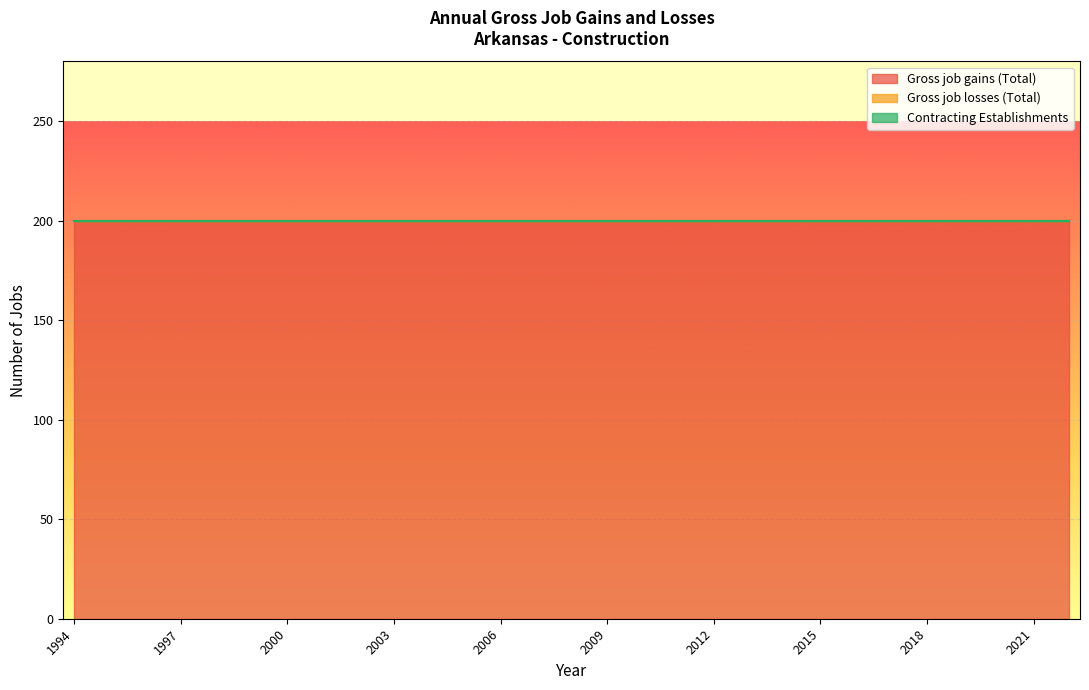

Reading left to right, extract all data points from this chart.

Gross job gains (Total): 200	200	200	200	200	200	200	200	200	200	200	200	200	200	200	200	200	200	200	200	200	200	200	200	200	200	200	200	200
Gross job losses (Total): 0	0	0	0	0	0	0	0	0	0	0	0	0	0	0	0	0	0	0	0	0	0	0	0	0	0	0	0	0
Contracting Establishments: 0	0	0	0	0	0	0	0	0	0	0	0	0	0	0	0	0	0	0	0	0	0	0	0	0	0	0	0	0